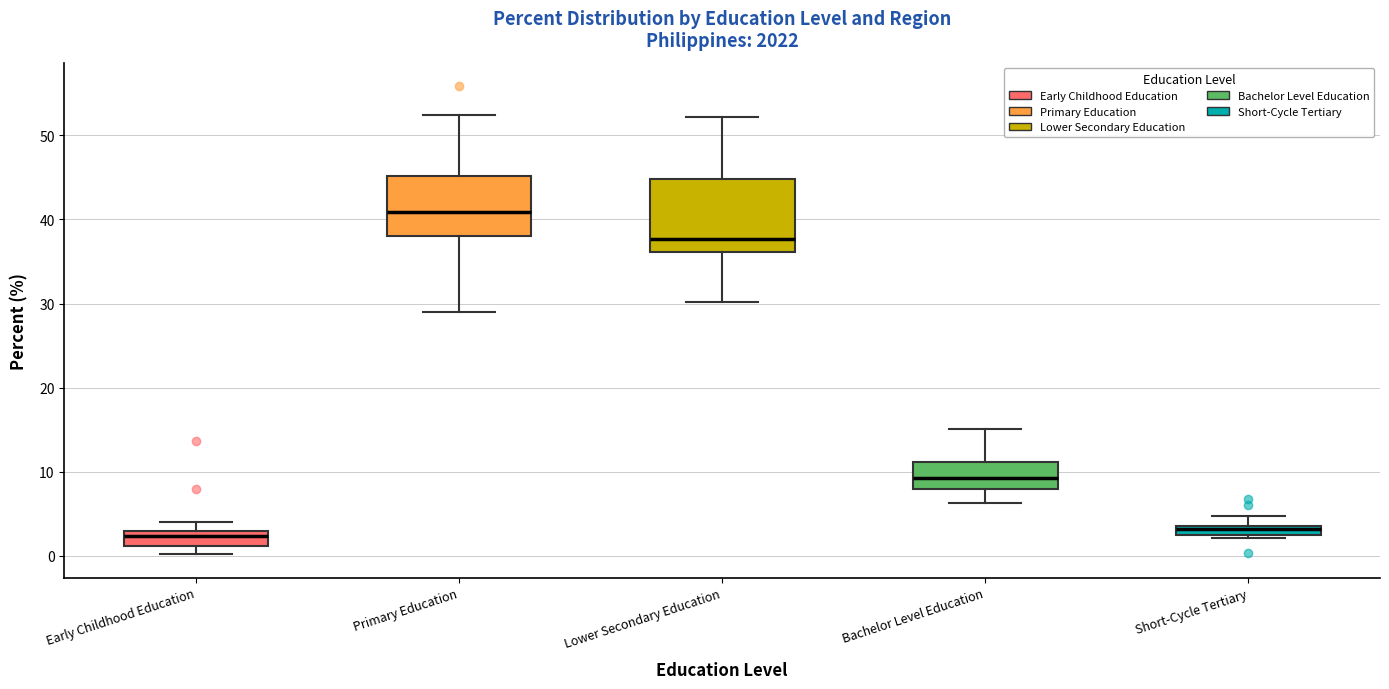

Which box has the highest median line?

Primary Education